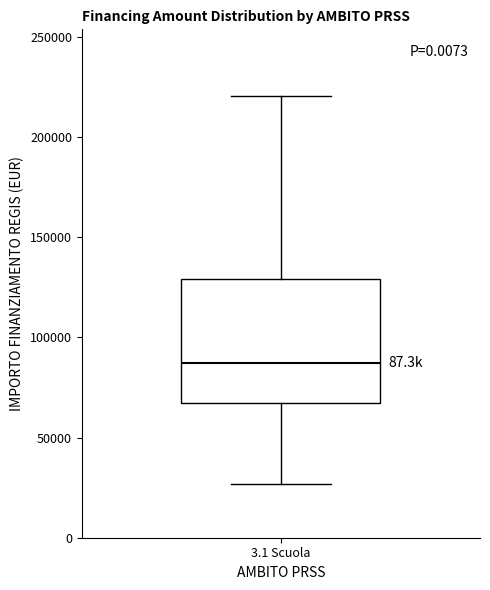

Transcribe this box plot: give where the median line is, the range the box spans, and where the two whiskers end, as read against the y-axis. The values are not printed on the chart, so give them approximately, as read against the axis.

median 85000, box 65000 to 130000, whiskers 25000 to 220000